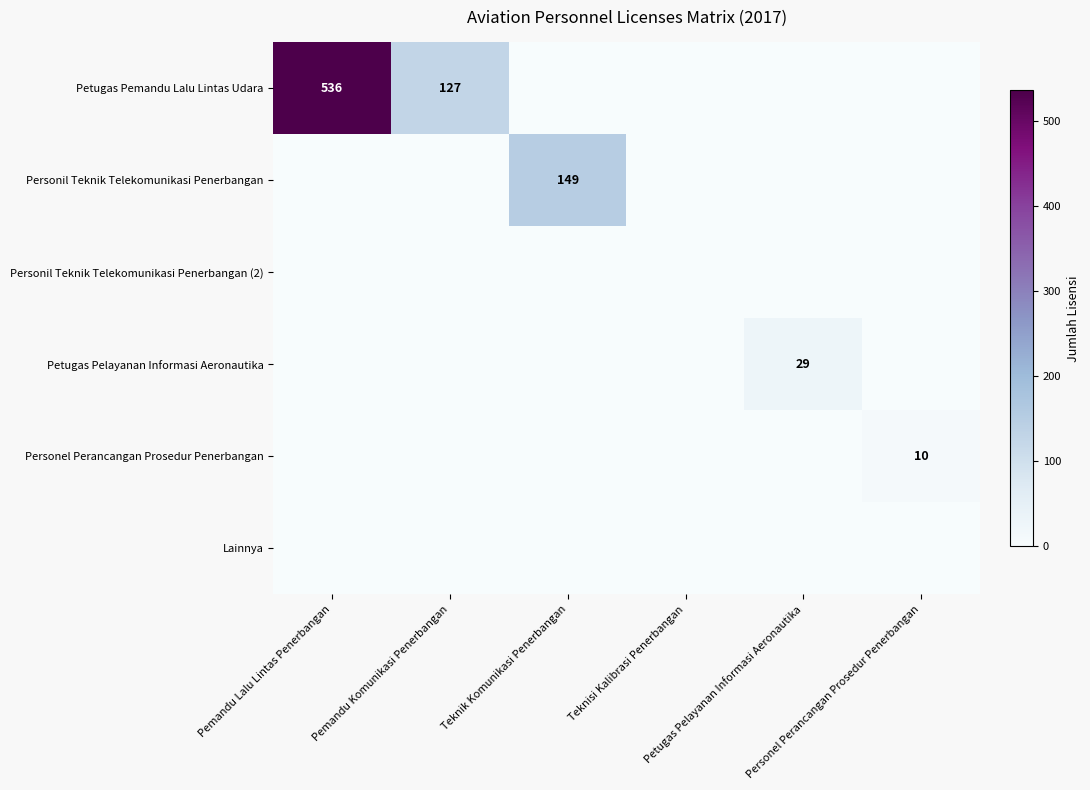

What is the difference between the highest and lowest values at Pemandu Komunikasi Penerbangan?

127